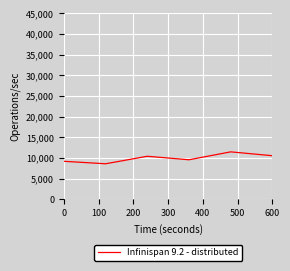

What is the average value?

9980